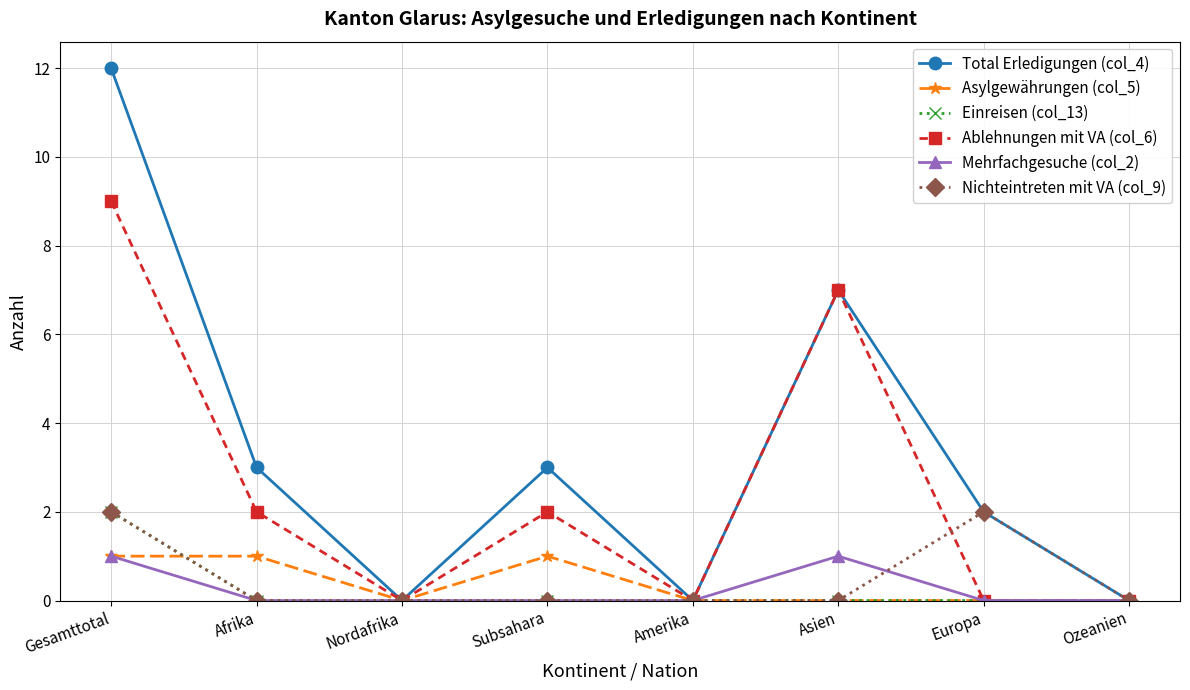

What are all the series names shown in the legend?

Total Erledigungen (col_4), Asylgewährungen (col_5), Einreisen (col_13), Ablehnungen mit VA (col_6), Mehrfachgesuche (col_2), Nichteintreten mit VA (col_9)